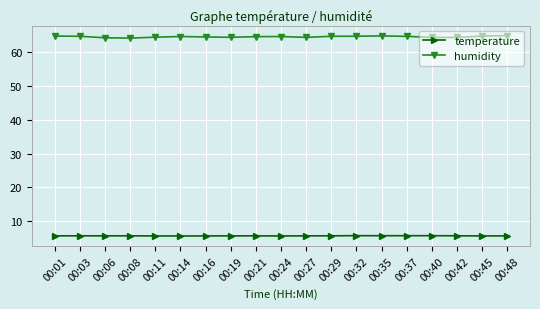

True or false: humidity and temperature cross at least once.

False